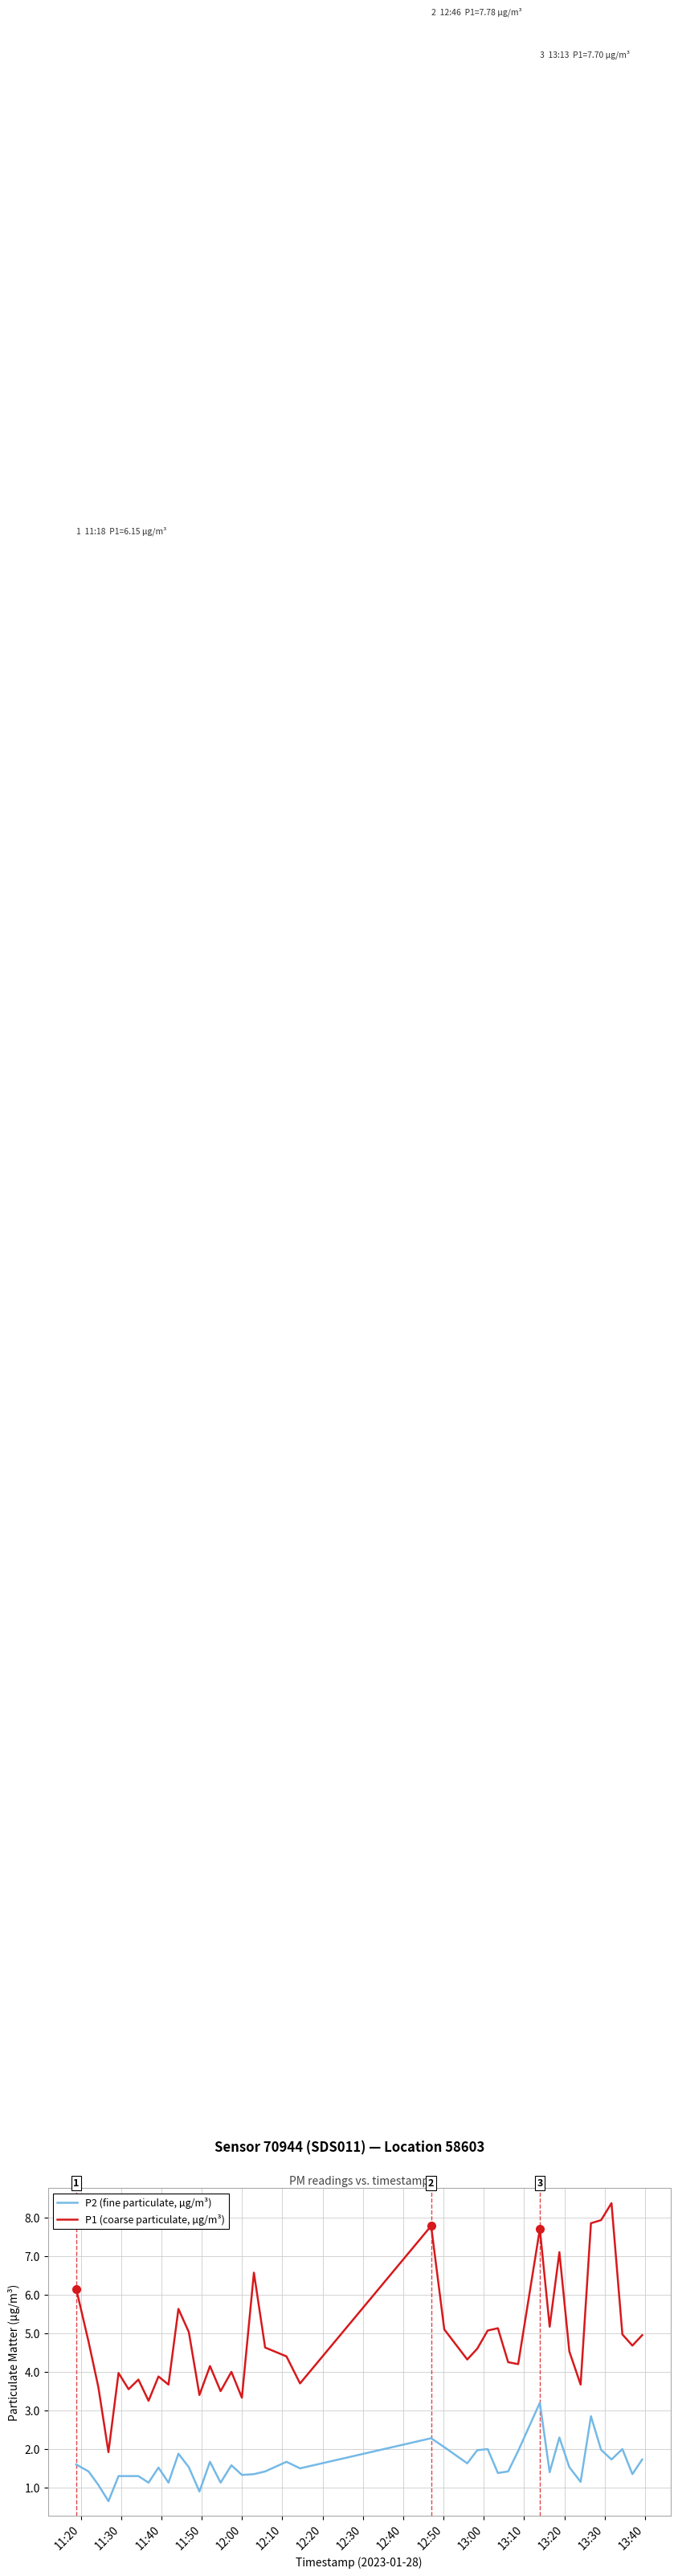

What is the minimum value for P1 (coarse particulate, µg/m³)?

1.9